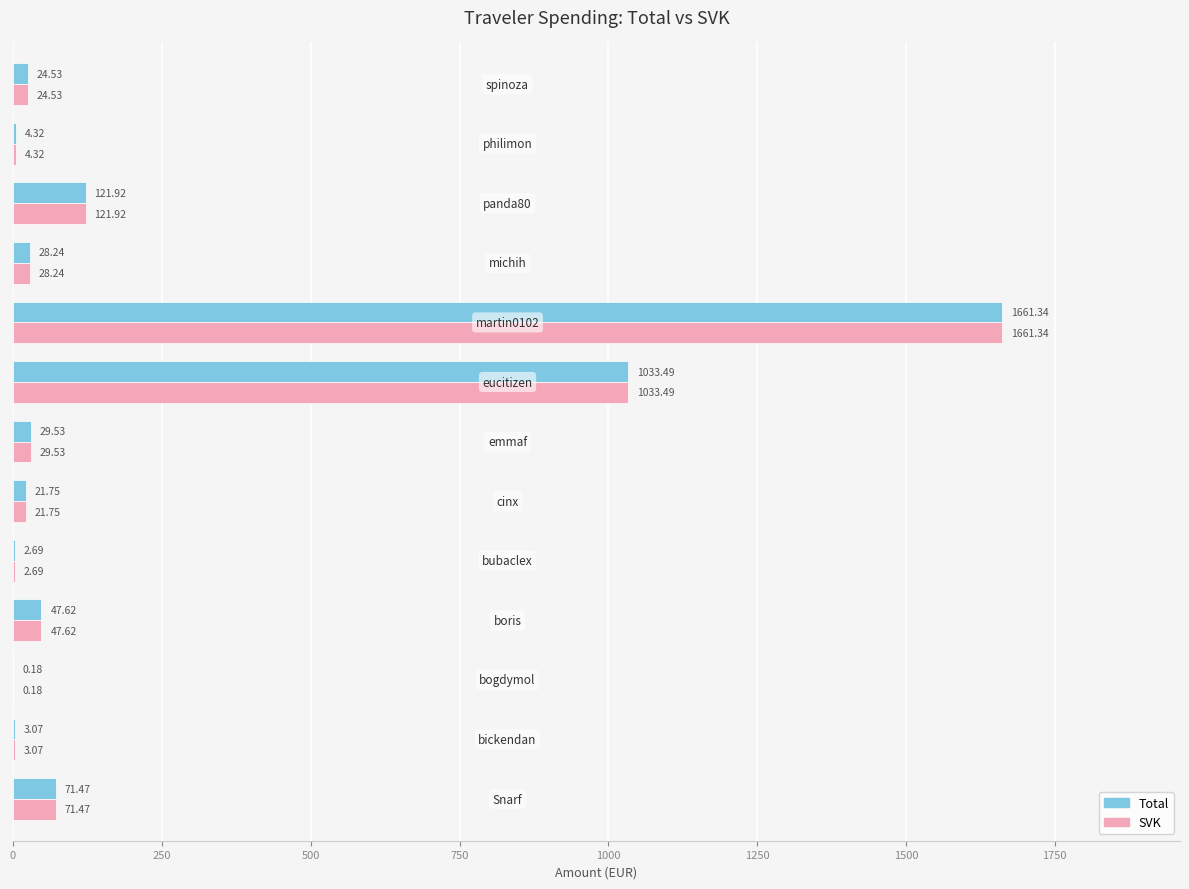

What is the sum of all SVK values?

3050.2